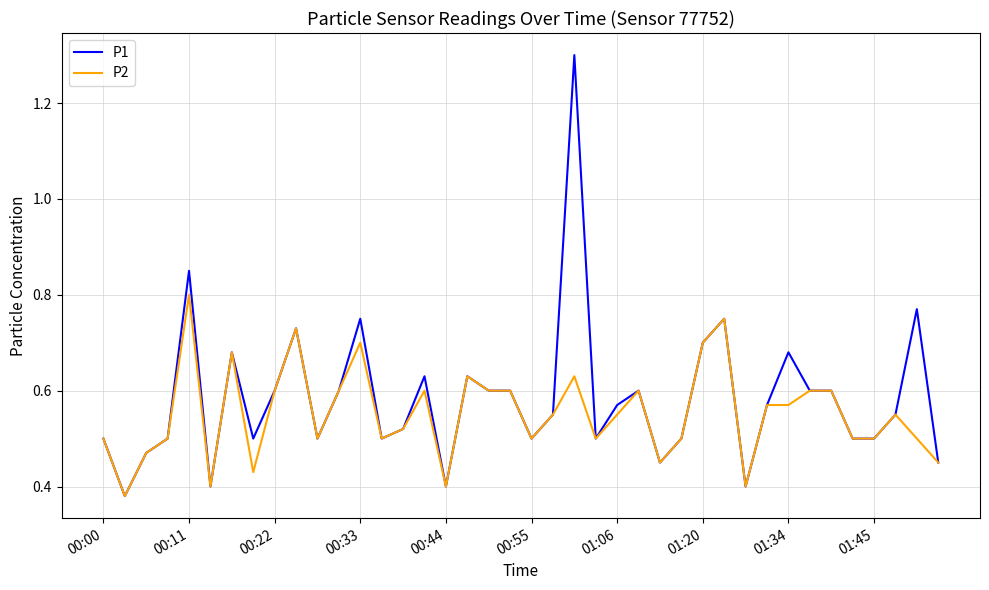

How many distinct data groups are displayed?

2